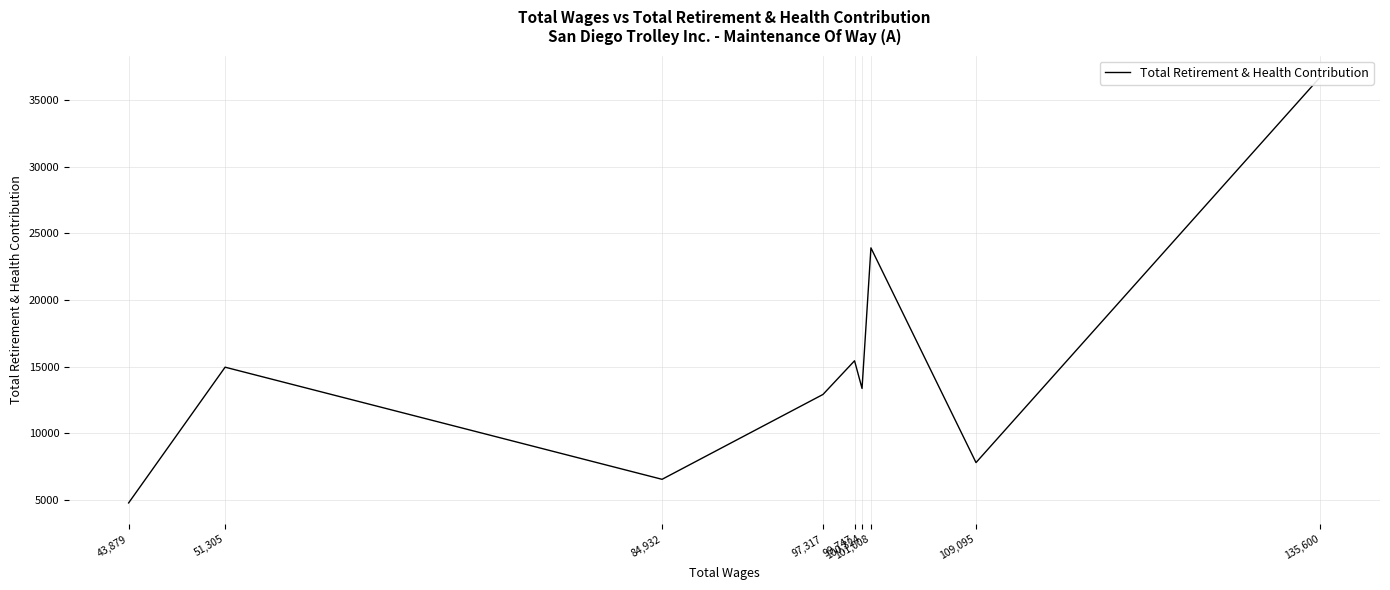

How many interior local valleys (lower than both neighbors) does the data have?

3